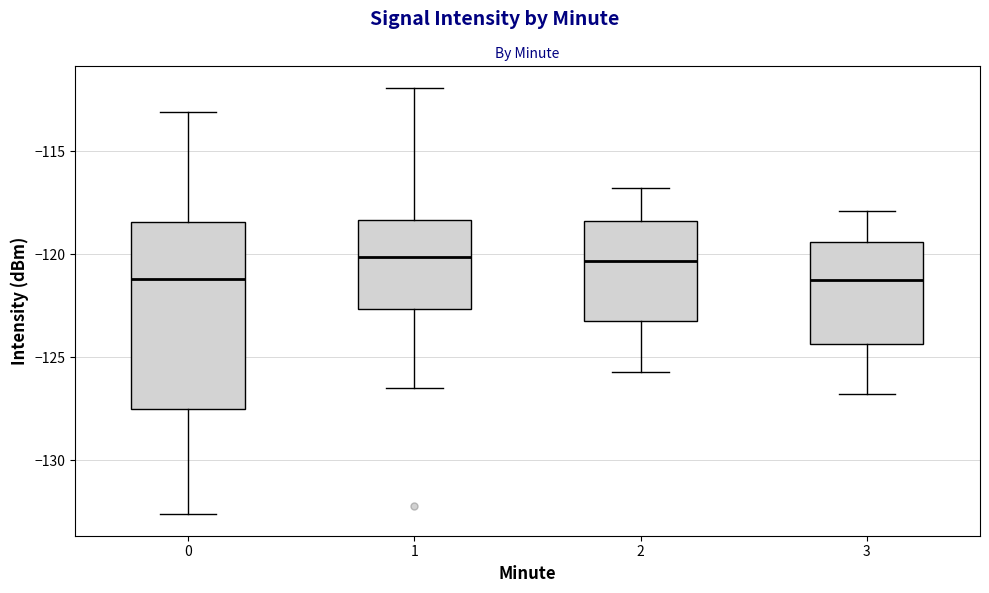

Where does the upper whisker of the box at x = 1 end on the y-axis? The values are not printed on the chart, so give them approximately, as read against the axis.

-112.0